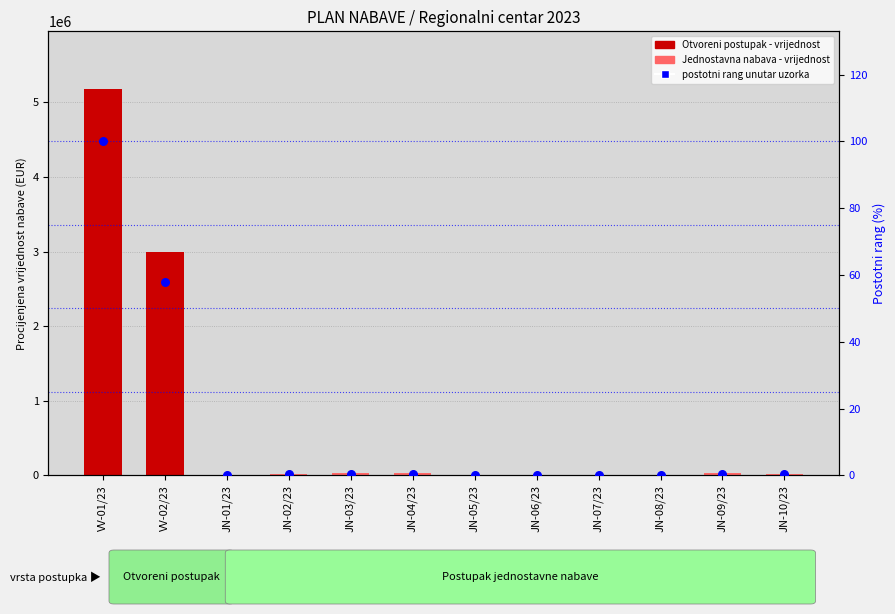

At which category is the sum across all series the highest?

VV-01/23